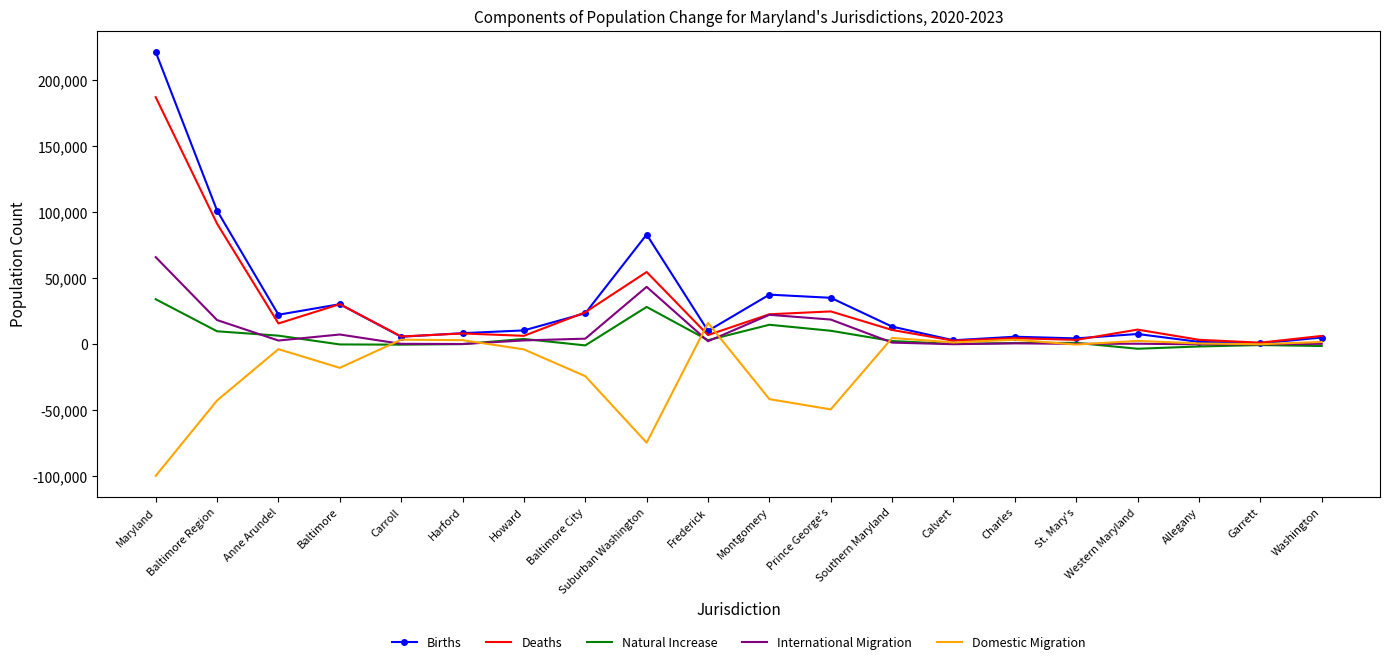

List the series in order of their peak value, lowest first.

Domestic Migration, Natural Increase, International Migration, Deaths, Births